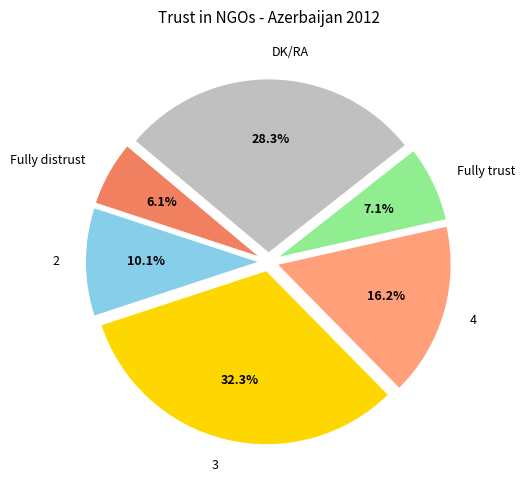

What is the smallest slice in the pie chart?

Fully distrust